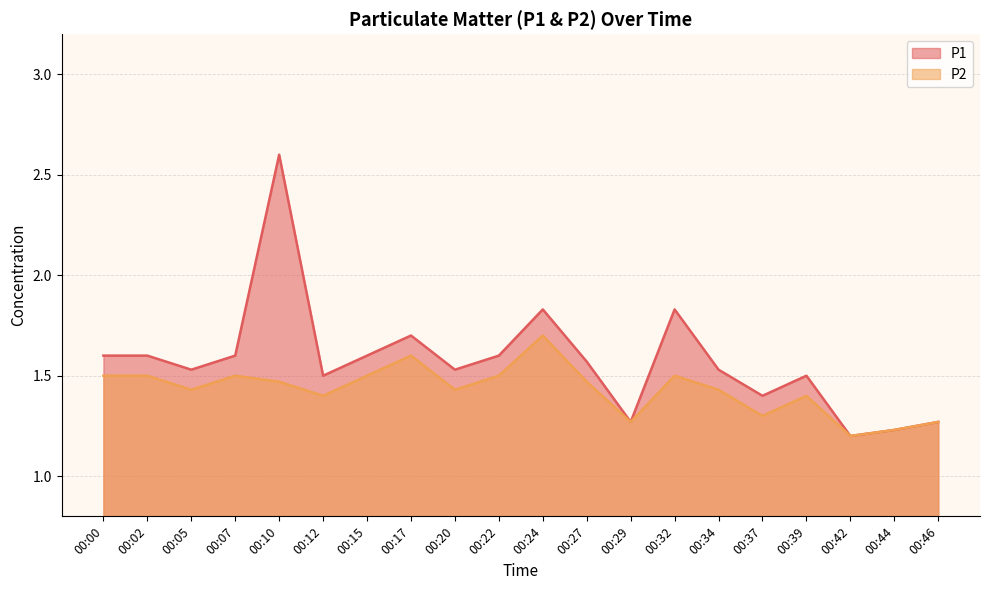

Reading right to left, list all the values displayed in this chart.

P1: 00:46=1.3	00:44=1.2	00:42=1.2	00:39=1.5	00:37=1.4	00:34=1.5	00:32=1.8	00:29=1.3	00:27=1.6	00:24=1.8	00:22=1.6	00:20=1.5	00:17=1.7	00:15=1.6	00:12=1.5	00:10=2.6	00:07=1.6	00:05=1.5	00:02=1.6	00:00=1.6
P2: 00:46=1.3	00:44=1.2	00:42=1.2	00:39=1.4	00:37=1.3	00:34=1.4	00:32=1.5	00:29=1.3	00:27=1.5	00:24=1.7	00:22=1.5	00:20=1.4	00:17=1.6	00:15=1.5	00:12=1.4	00:10=1.5	00:07=1.5	00:05=1.4	00:02=1.5	00:00=1.5